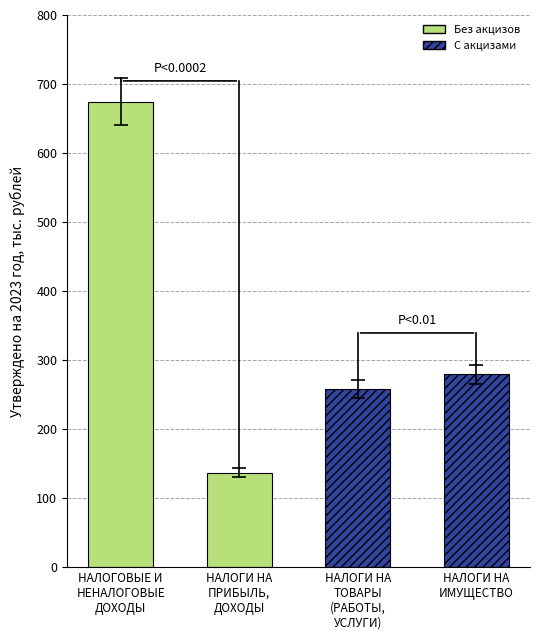

The value at НАЛОГИ НА
ПРИБЫЛЬ,
ДОХОДЫ is 45.0. True or false?

False